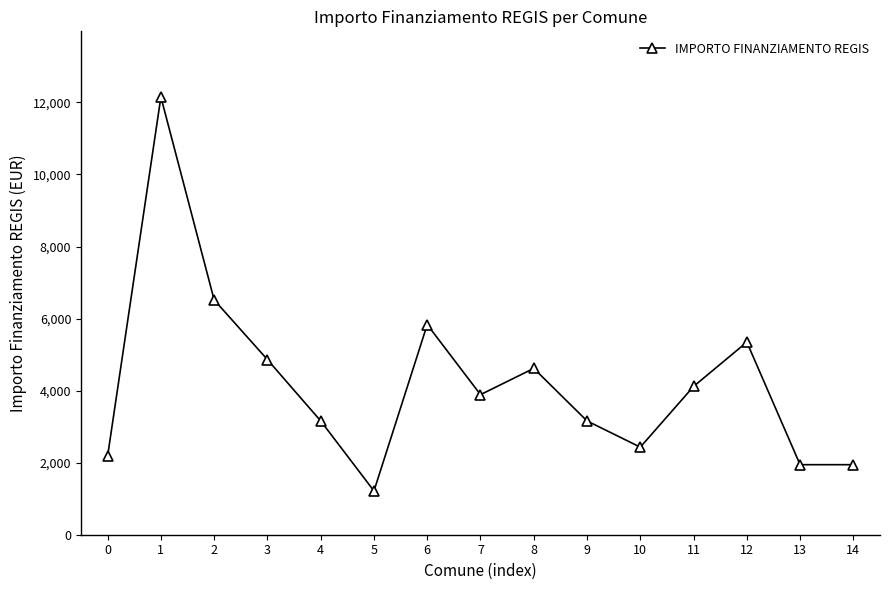

Approximately how many times larger is the value at 5 compared to 14?

0.6